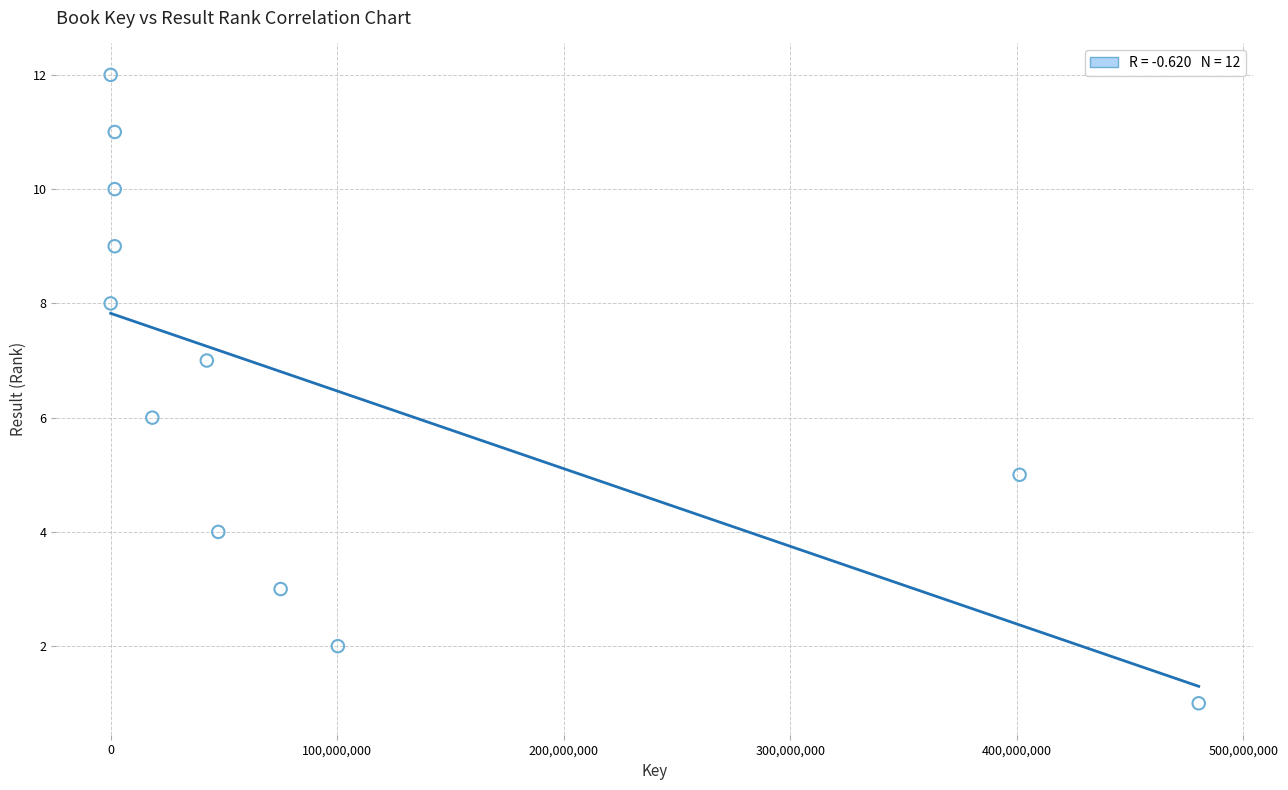

What is the range of Y values (max minus min)?

11